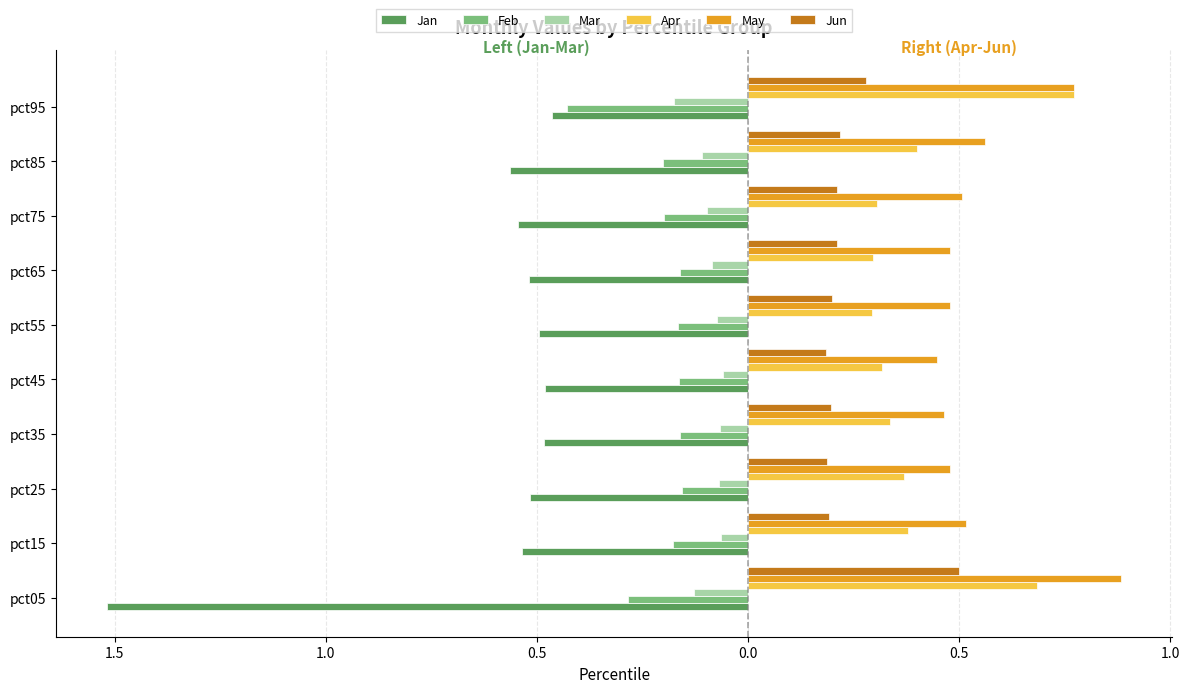

What are all the series names shown in the legend?

Jan, Feb, Mar, Apr, May, Jun